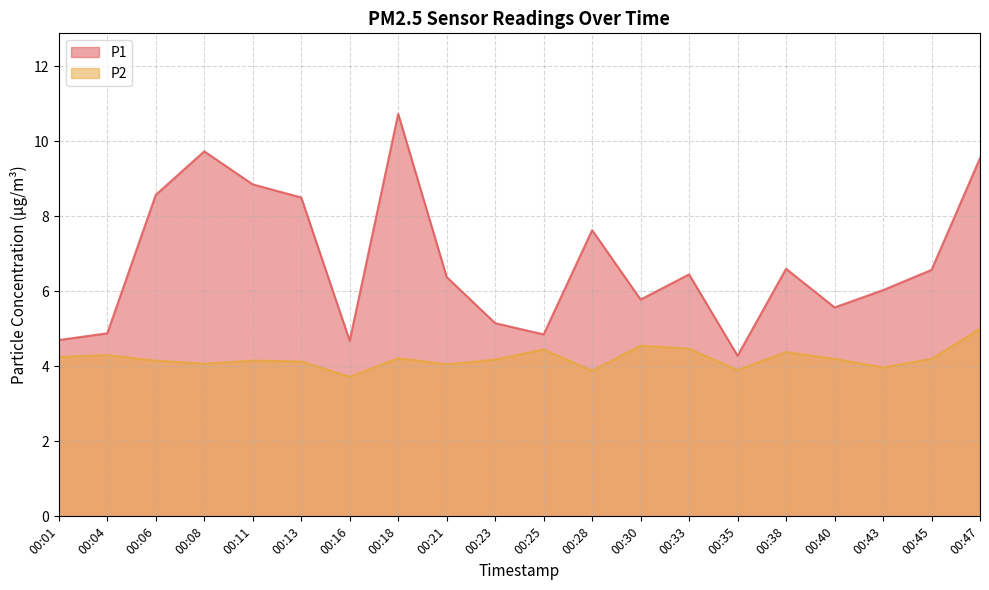

What is the smallest value displayed?

3.7